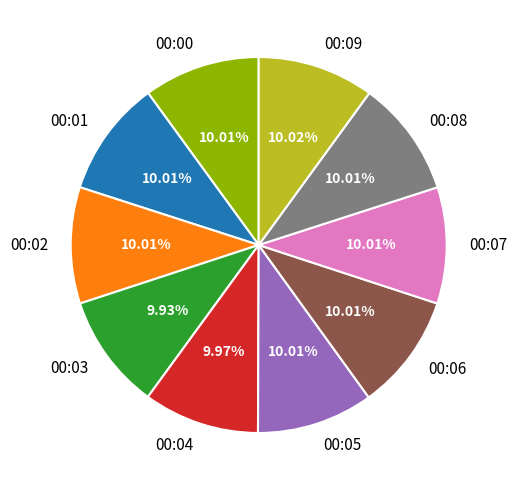

Does 00:01 represent more than half of the total?

No